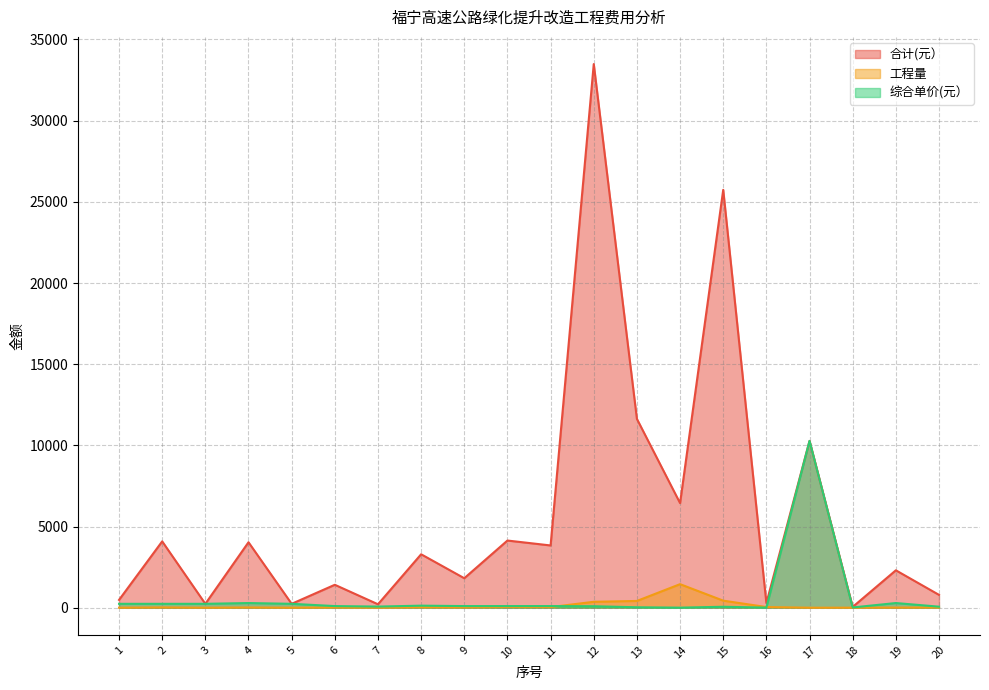

What is the sum of all 综合单价(元） values?

12684.5